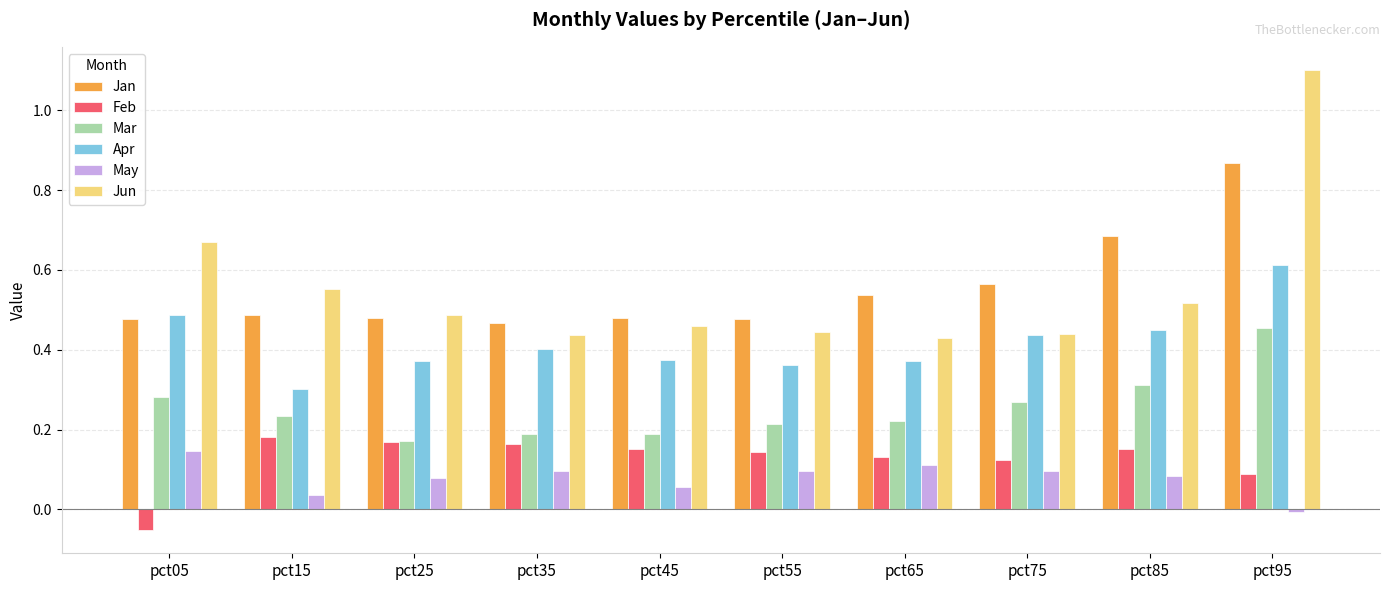

Is the value of May at pct55 greater than the value of Feb at pct25?

No